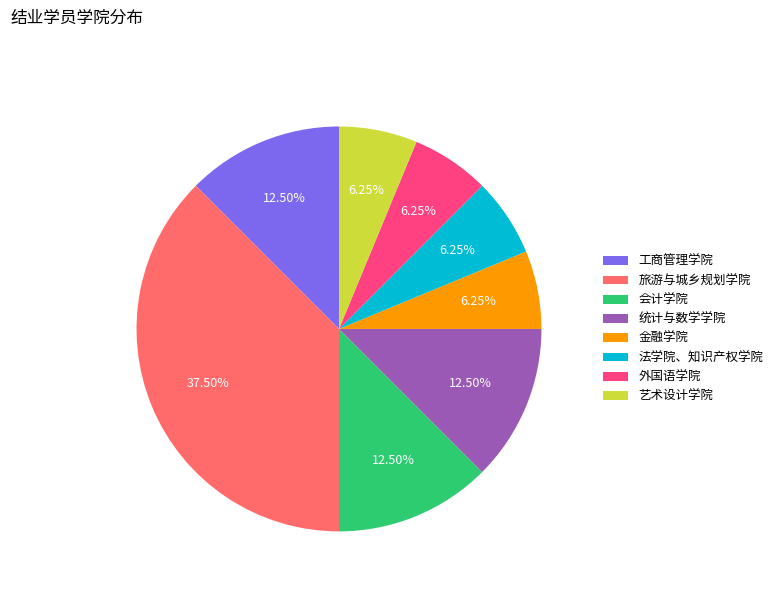

To the nearest percent, what is the difference between the largest and smallest slice percentages?

31%